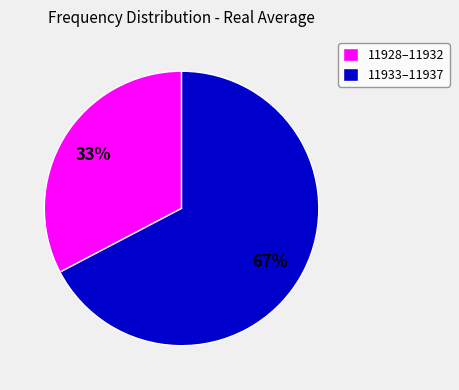

Rank the categories by value from lowest to highest.

11928–11932, 11933–11937